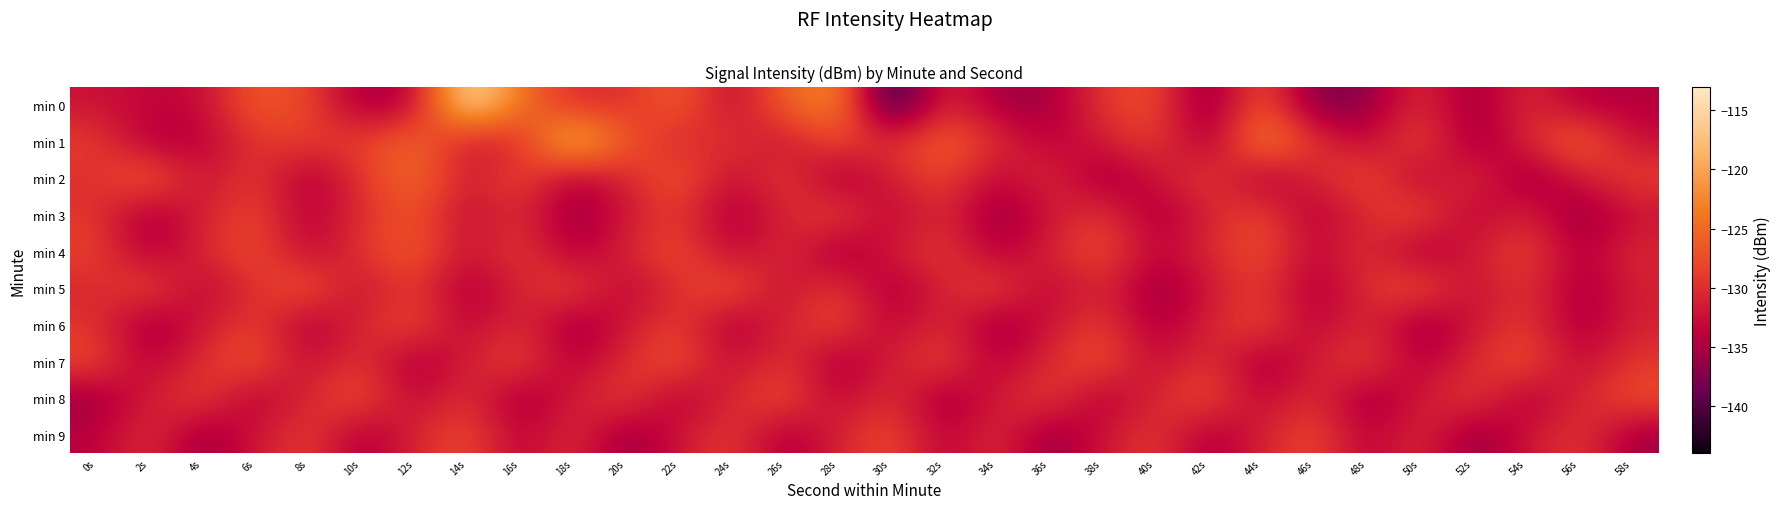

At how many categories does at least one series exceed -117?

2